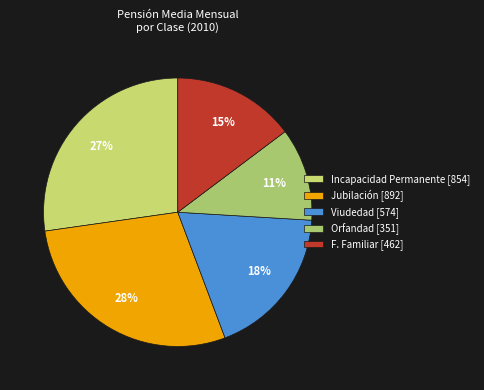

How many slices are in this pie chart?

5